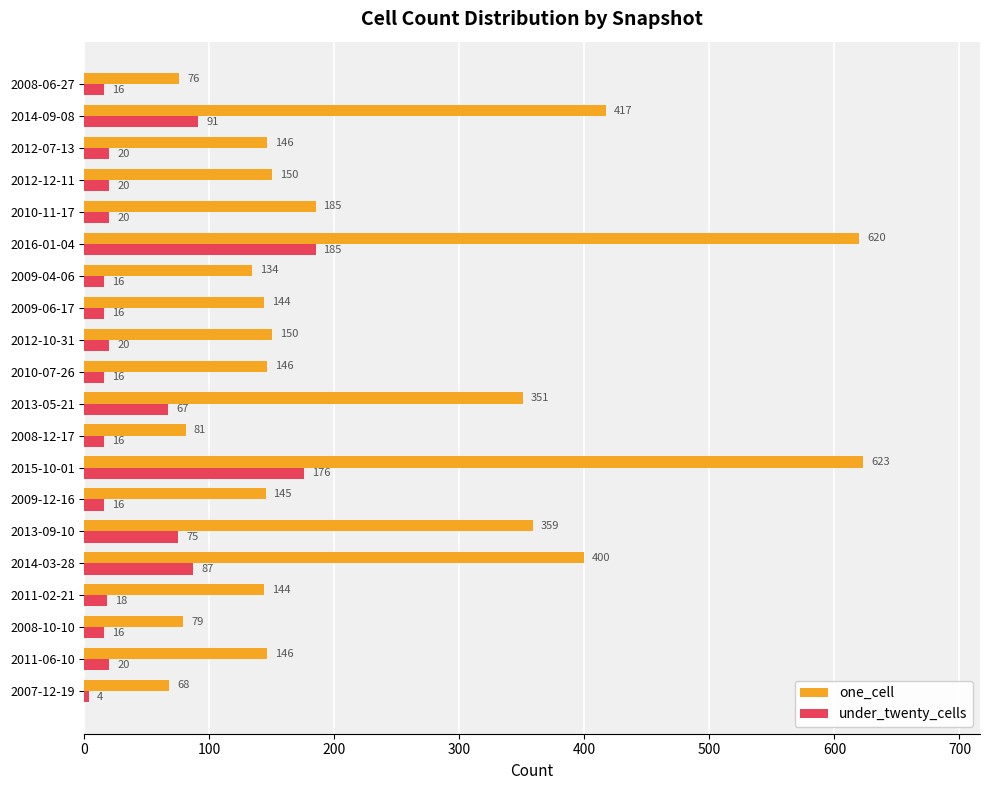

Which series changed the most between 2010-07-26 and 2012-07-13?

under_twenty_cells